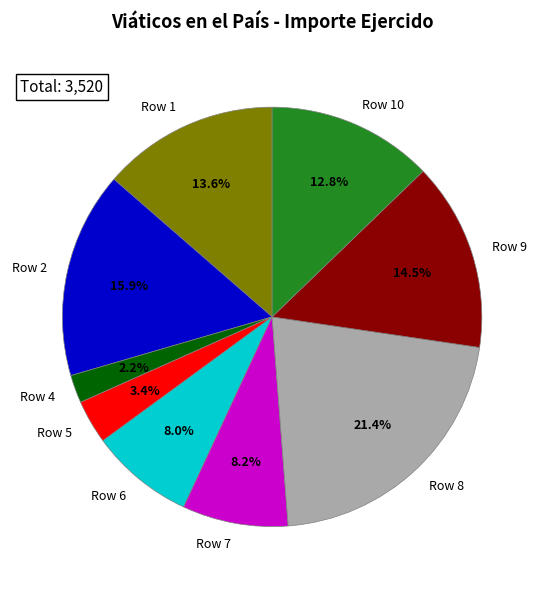

Which category has the biggest portion of the pie?

Row 8